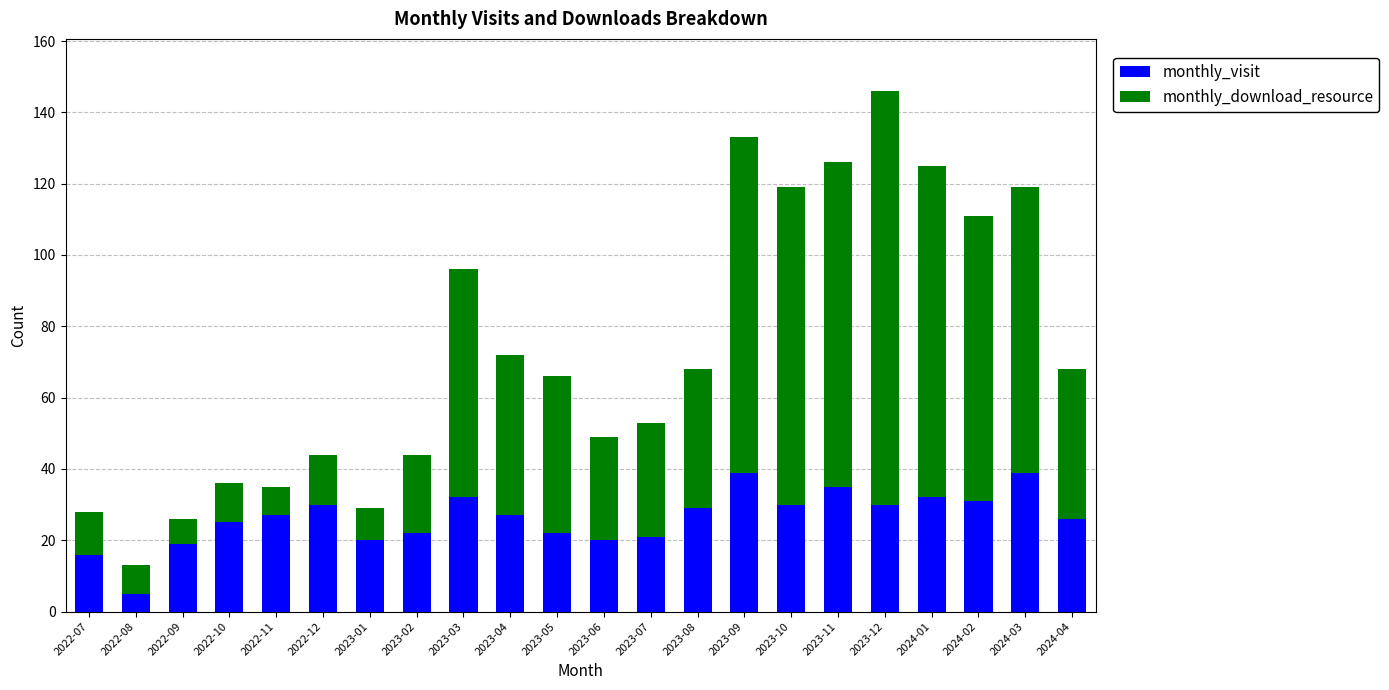

Count the number of data series in this chart.

2